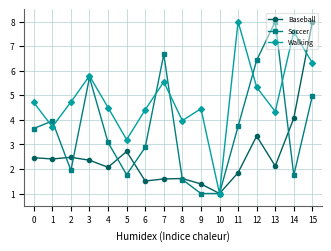

Which category has the highest value in the Soccer series?

13